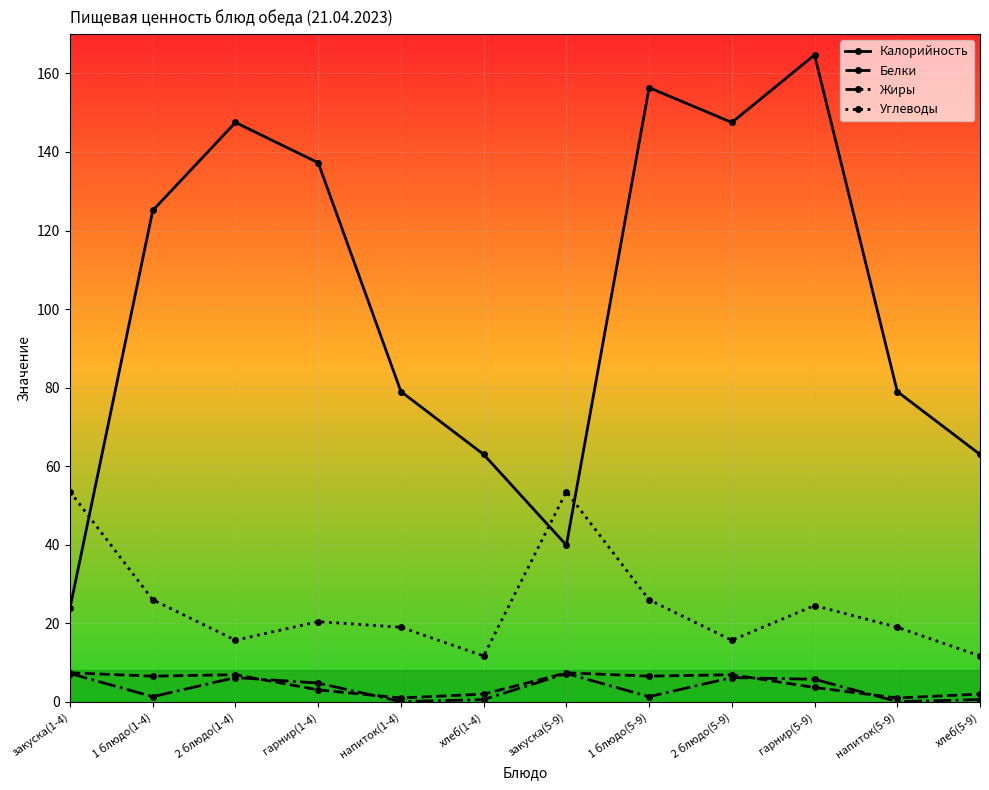

Which label corresponds to the largest value in the chart?

гарнир(5-9)